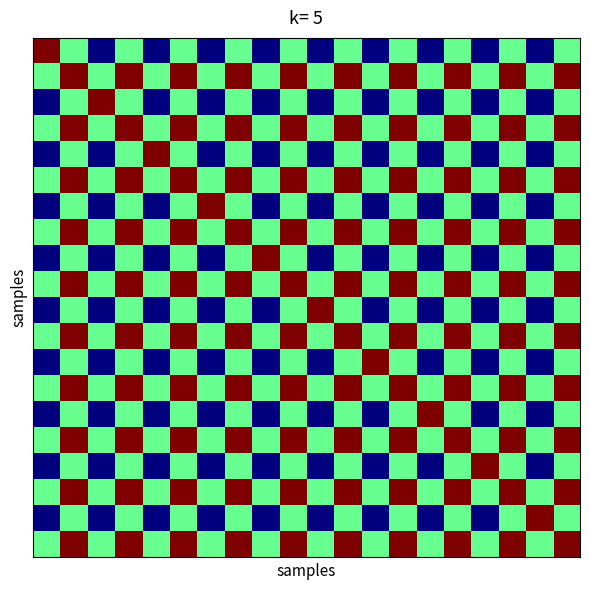

What is the greatest value displayed?

1.0